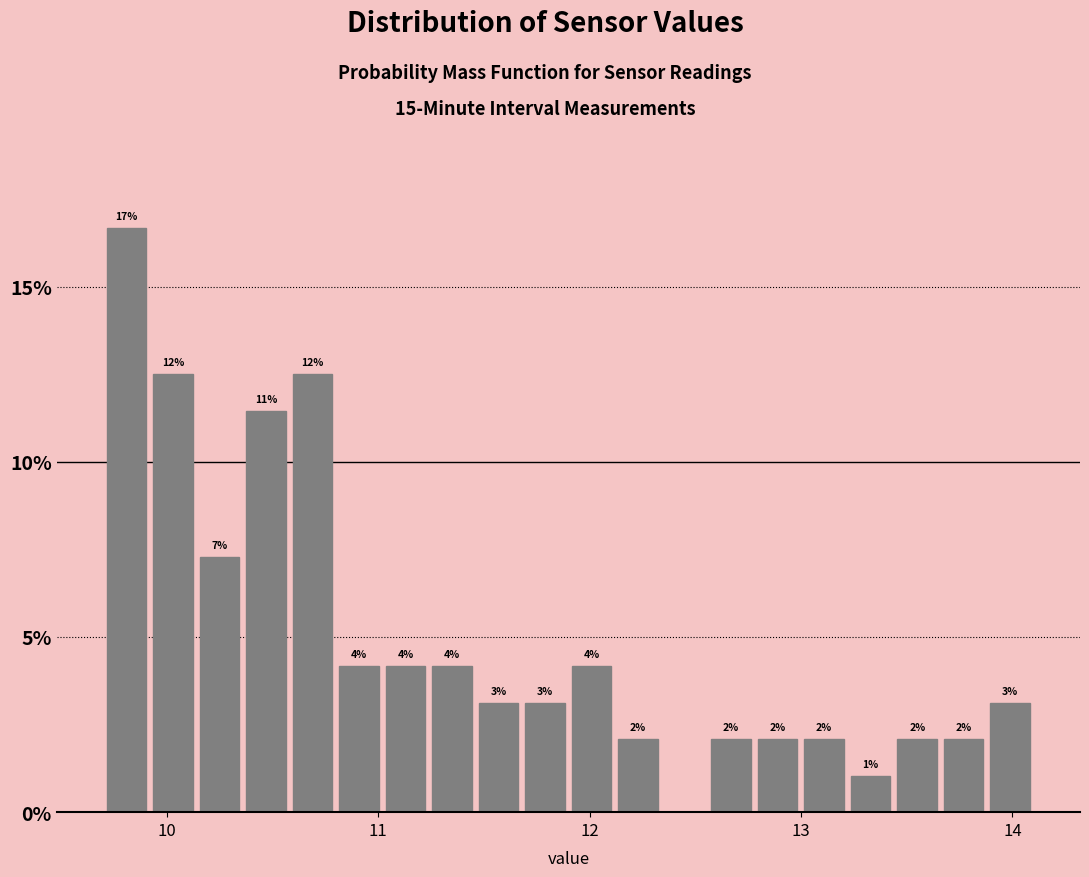

Read against the x-axis, roughly where is the centre of the tallest bar?

9.8